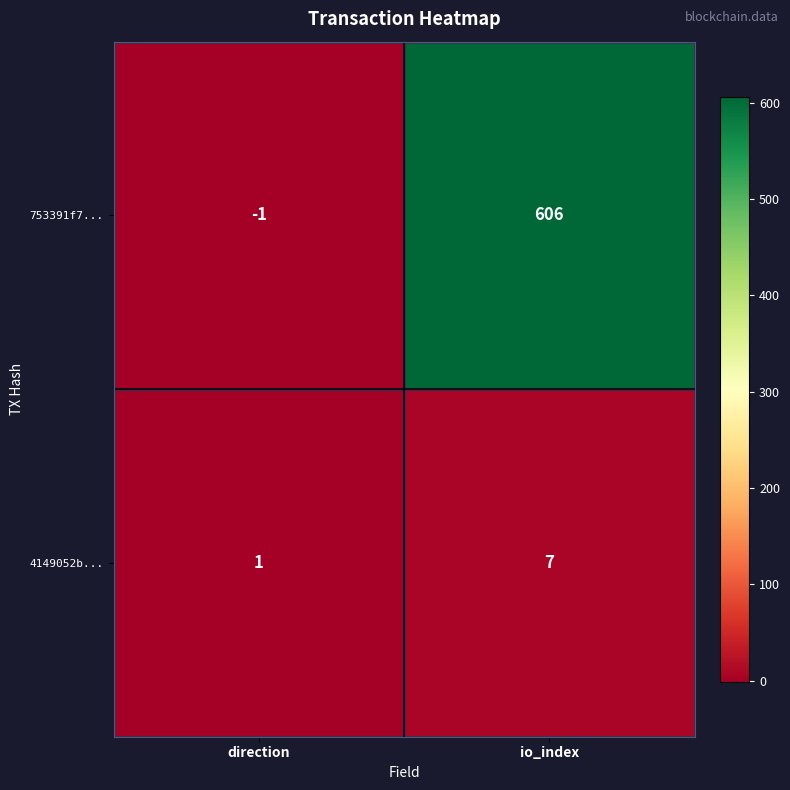

Reading left to right, list all the values displayed in this chart.

753391f7...: direction=-1	io_index=606
4149052b...: direction=1	io_index=7